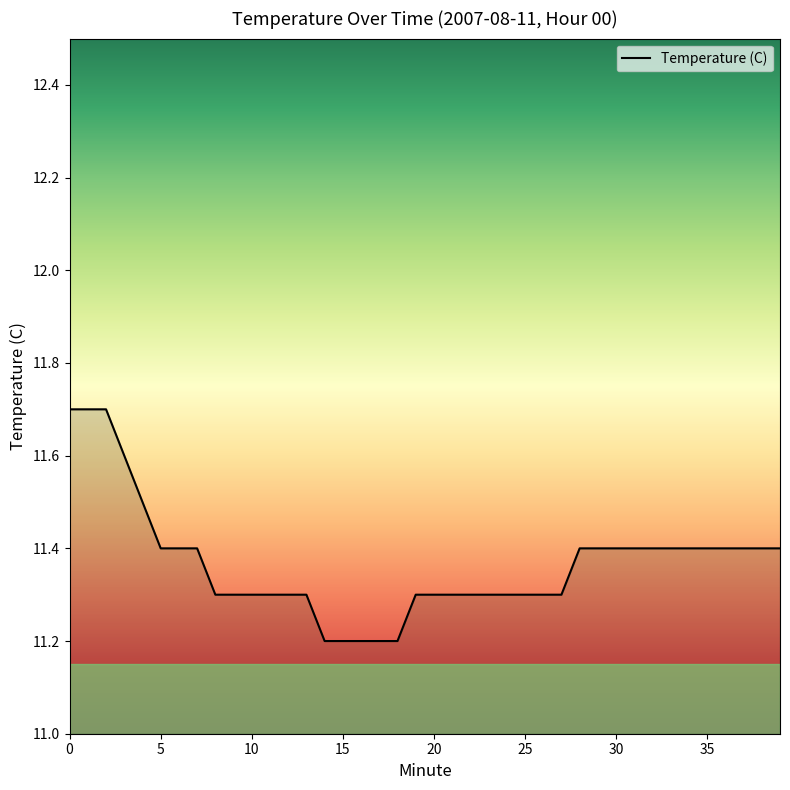

What is the difference between the maximum and minimum values?

0.5